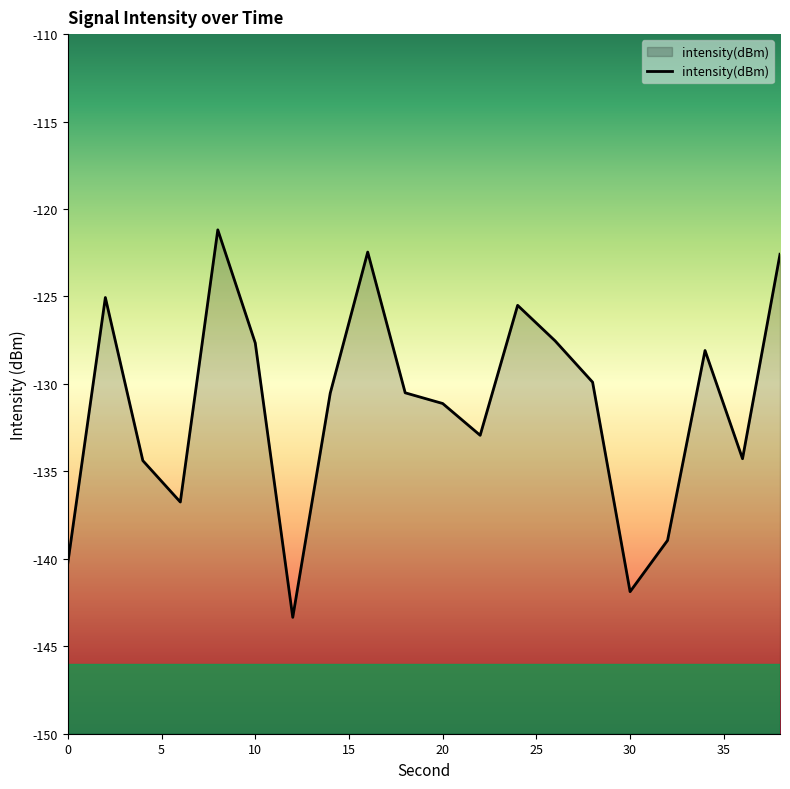

How many points are lower than both their immediate neighbors (excluding endpoints)?

5